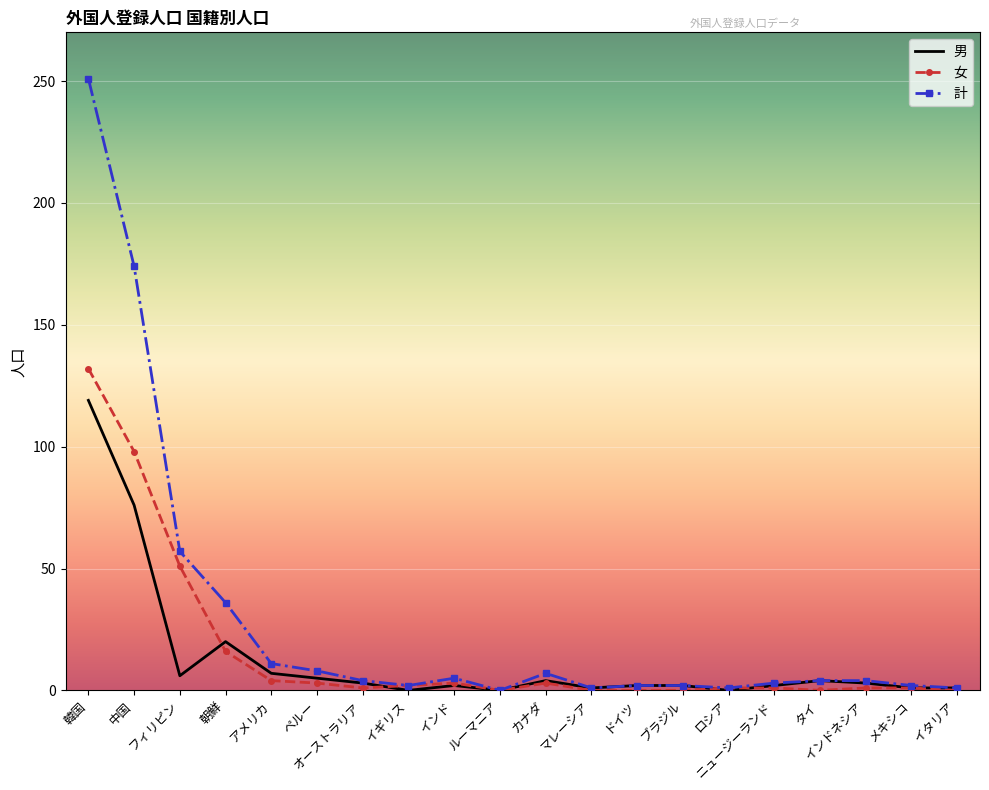

Which series has the largest range (max minus min)?

計